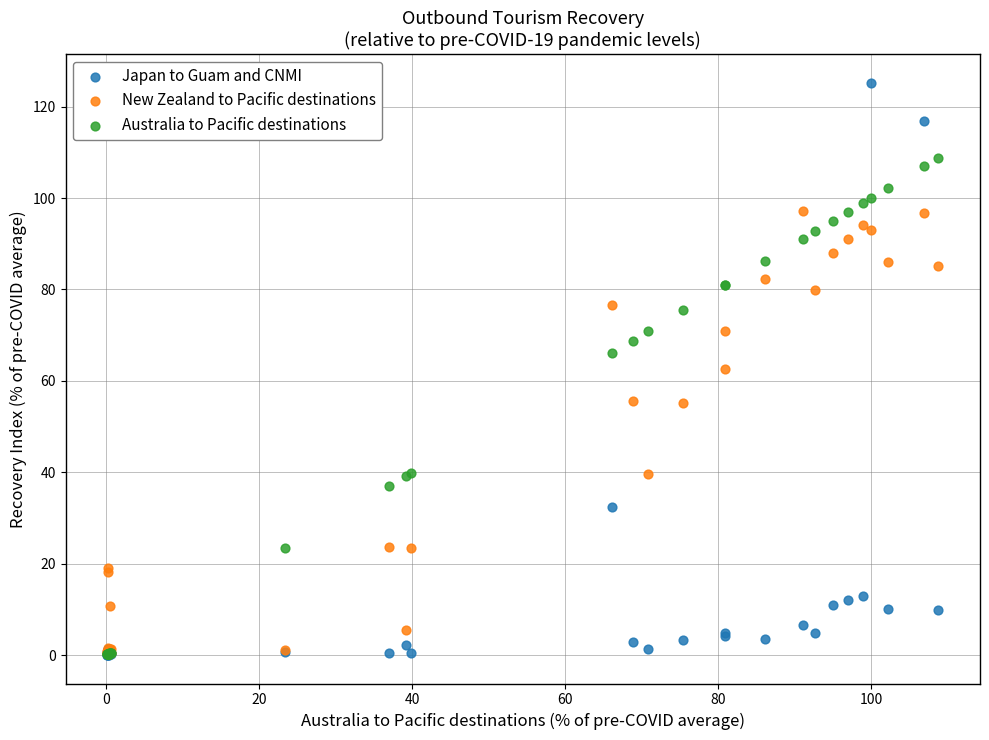

Which series has the widest spread of Y values?

Japan to Guam and CNMI